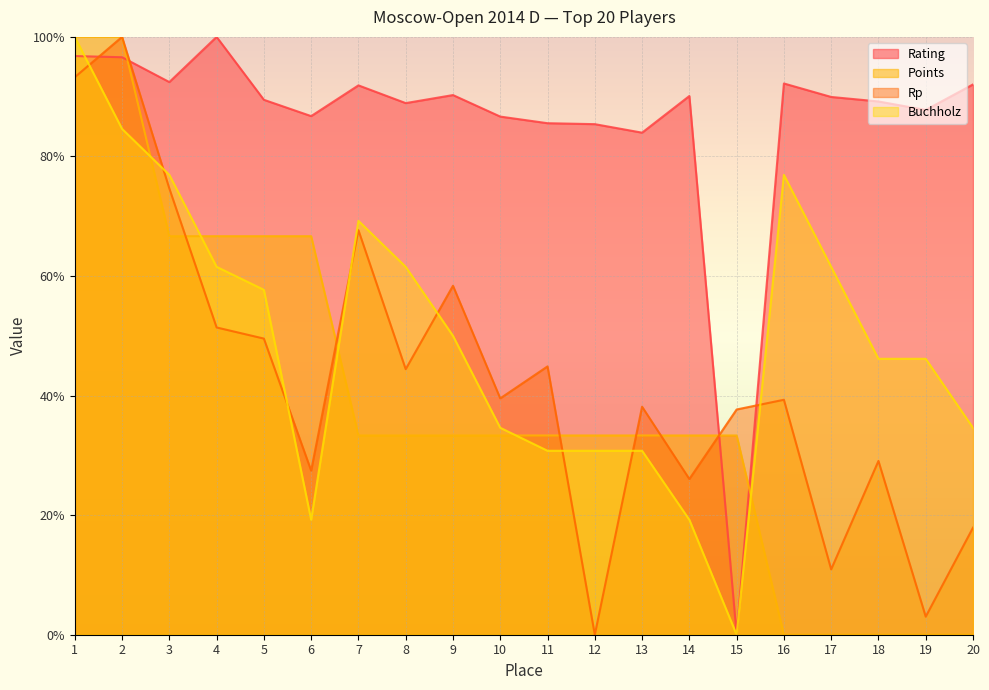

Between which two adjacent categories do Rating and Rp first intersect?

1 and 2